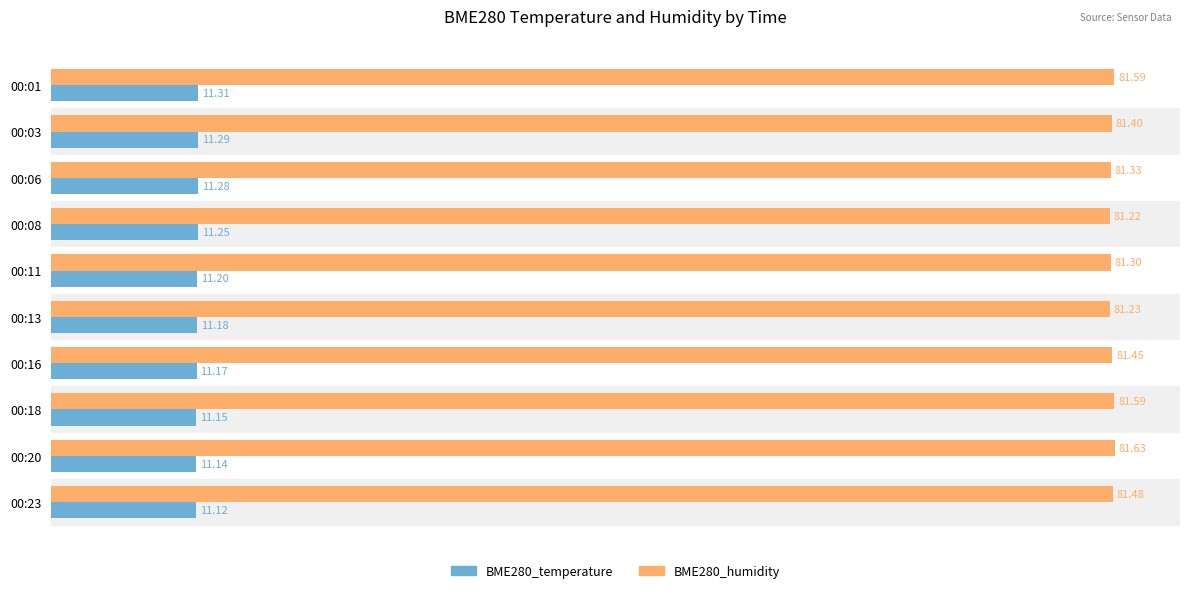

At which category is the sum across all series the highest?

00:01